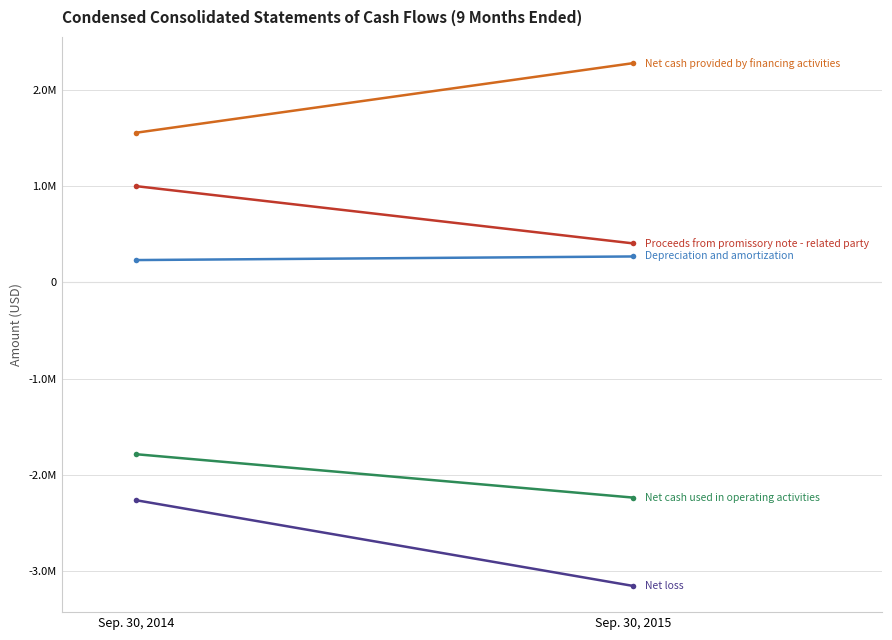

What is the value of the Net cash used in operating activities point at the 2nd from the left?

-2236017